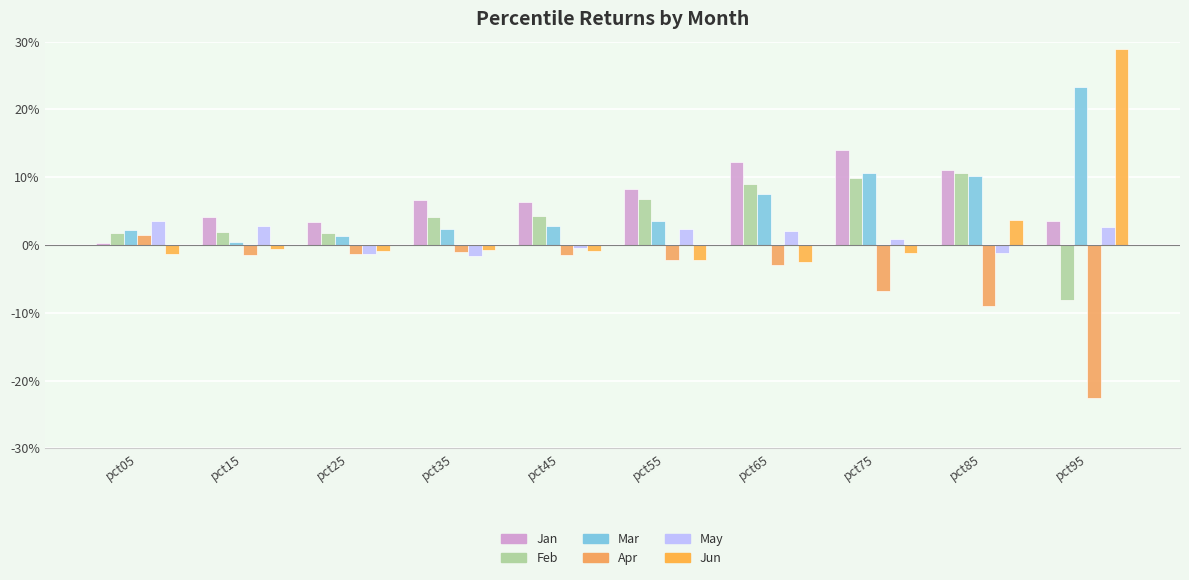

Does the chart contain stacked bars?

No